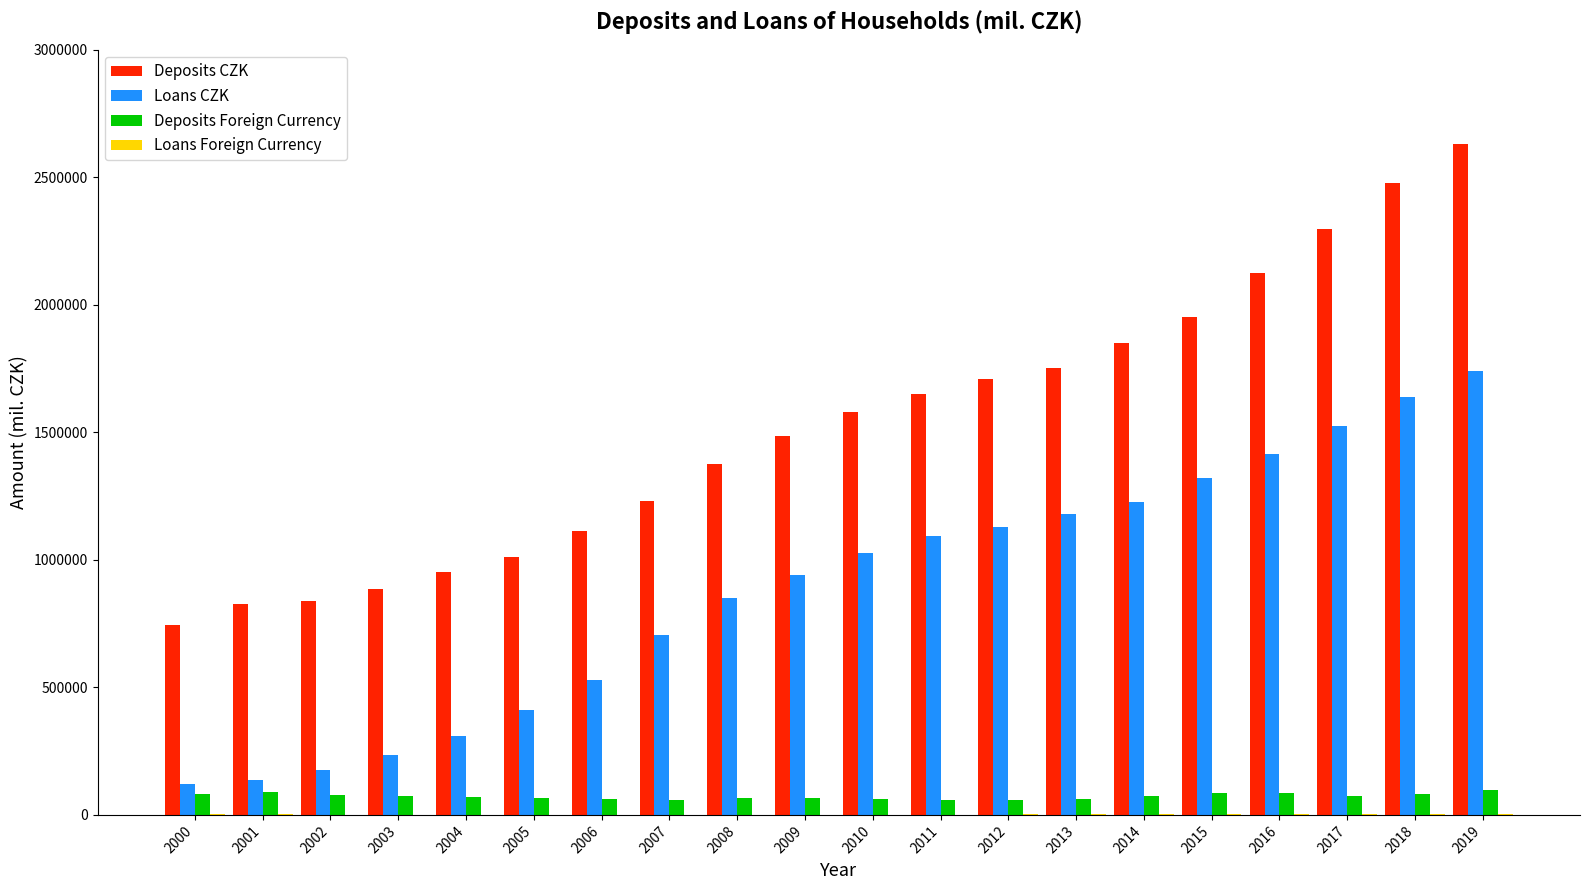

Read the Deposits Foreign Currency value at 2013.

61568